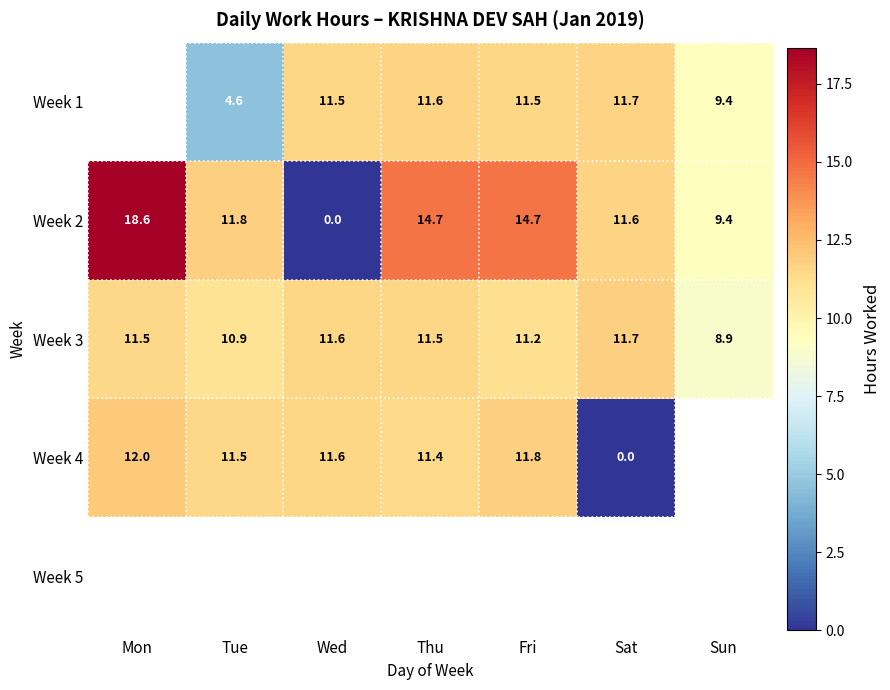

What is the spread (max minus min) of values at Sat?

11.7